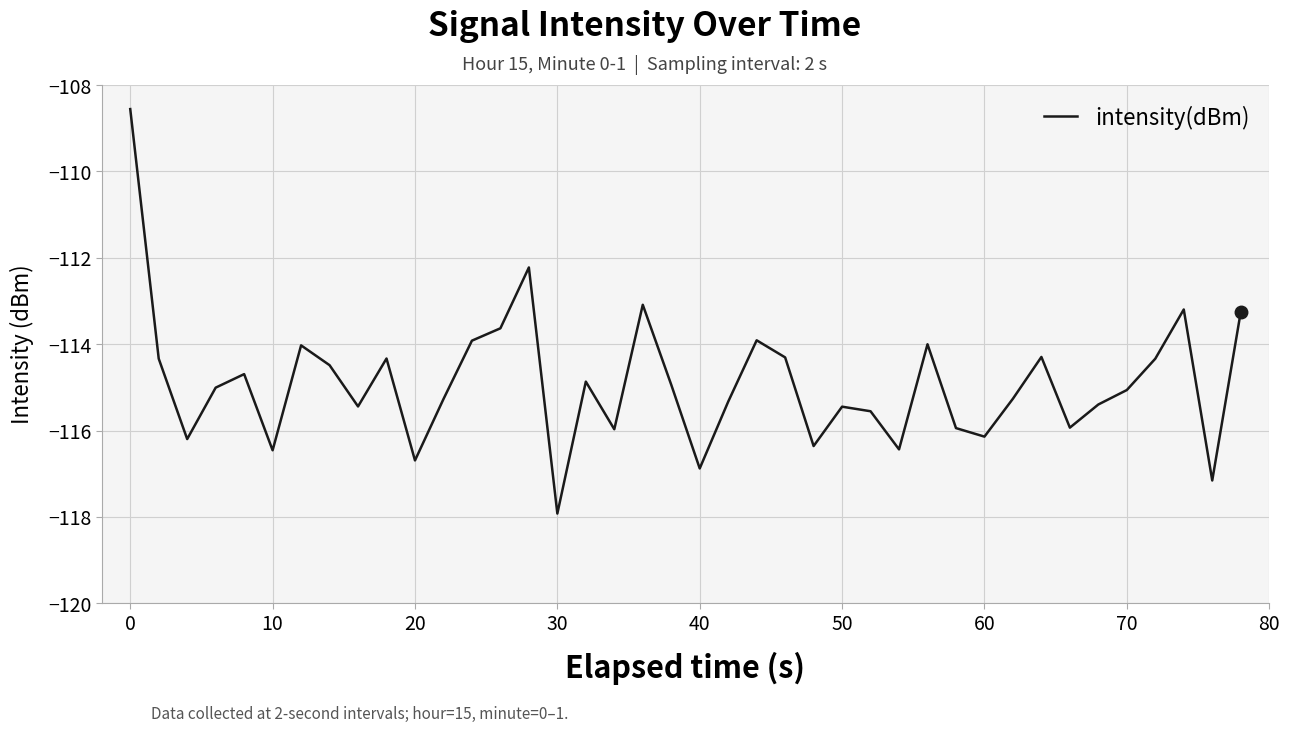

What is the difference between the maximum and minimum values?

9.4